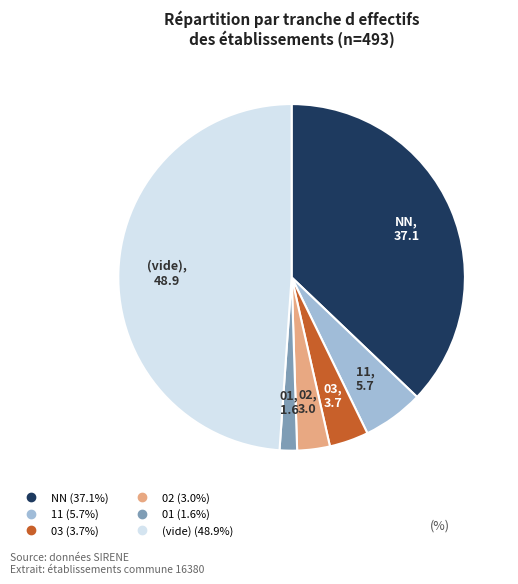

Does any single category account for the majority?

No